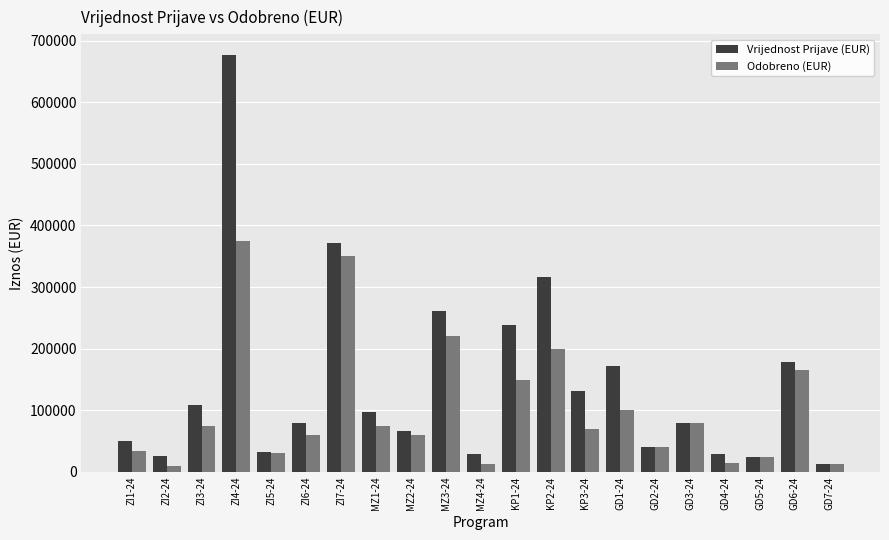

What is the label of the 2nd bar from the right?

GD6-24